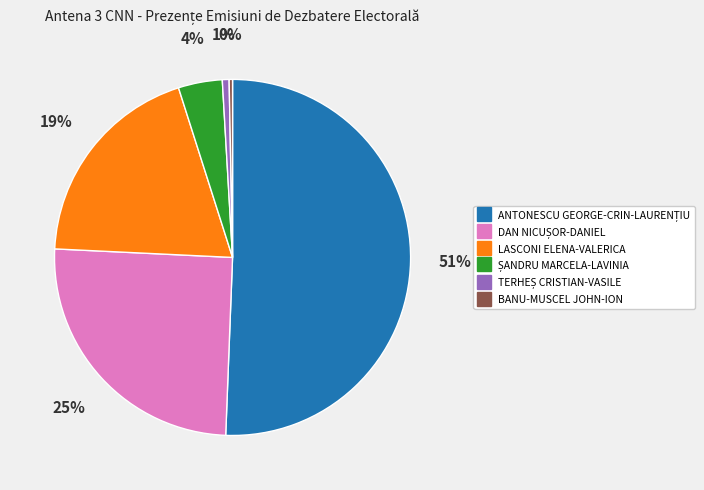

How many slices are in this pie chart?

6